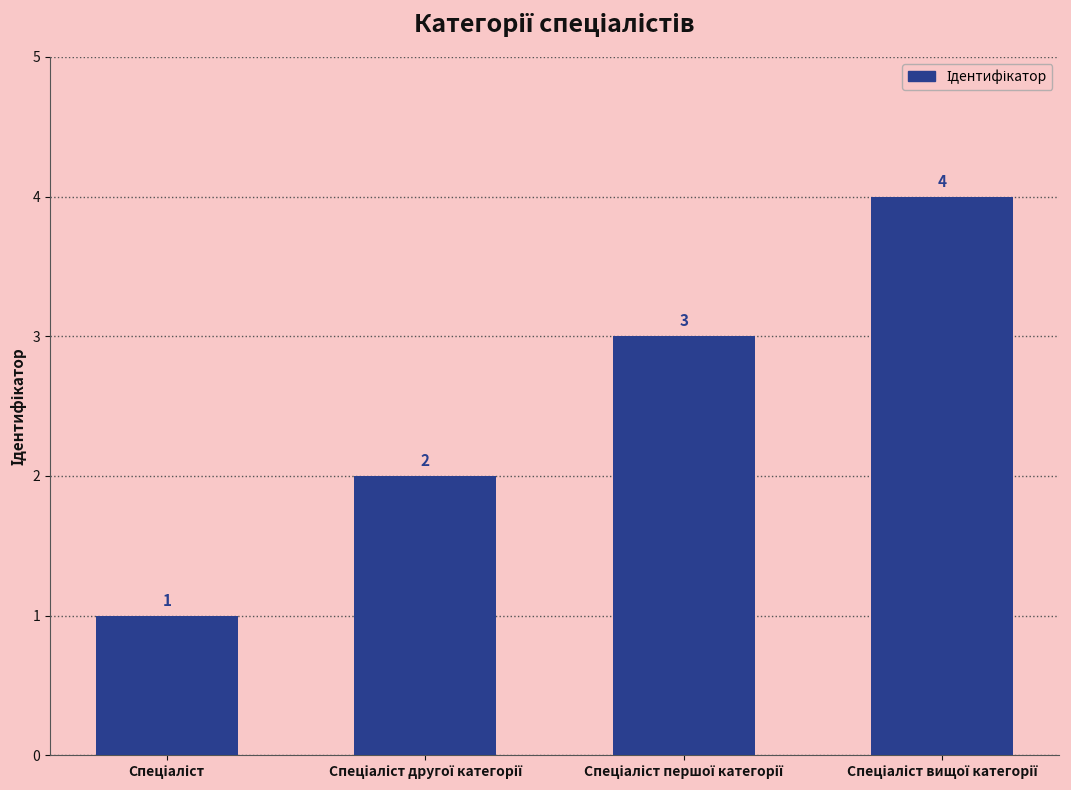

How many values are between 2 and 4?

3